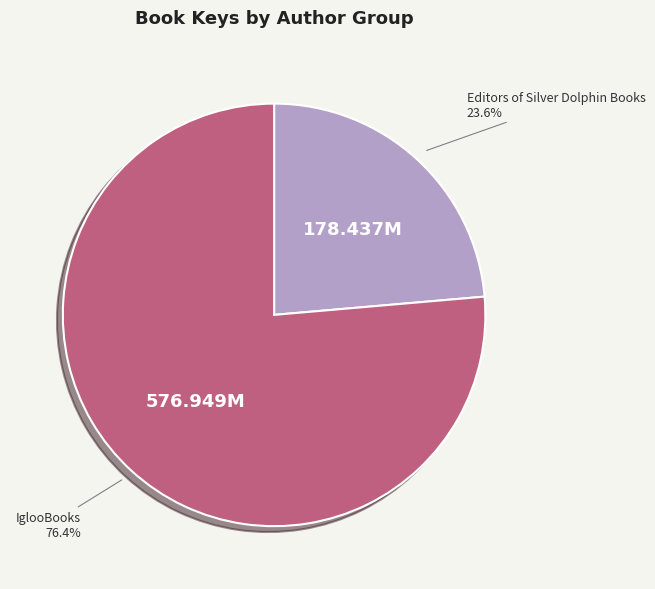

Is there a majority slice in this chart?

Yes